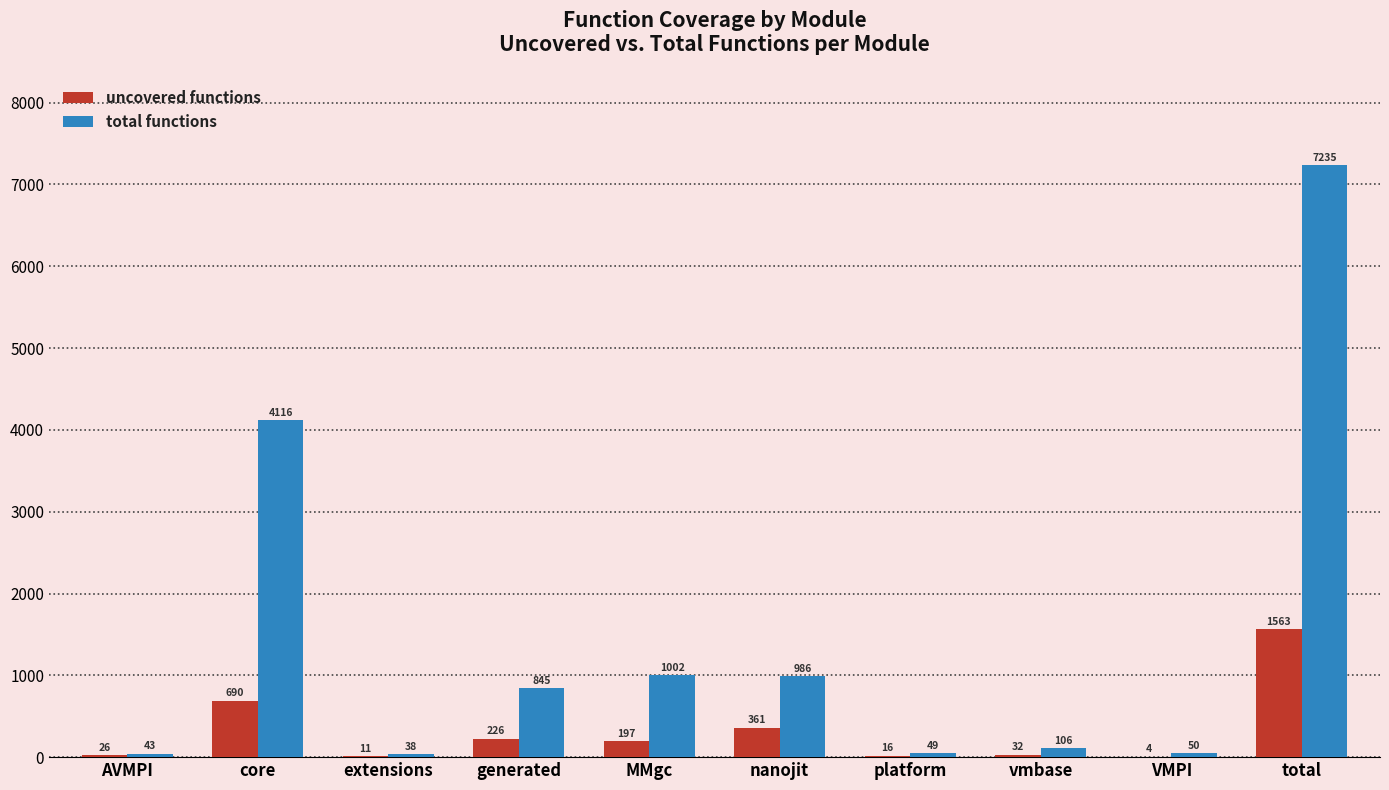

Is it true that uncovered functions equals 361 at nanojit?

True